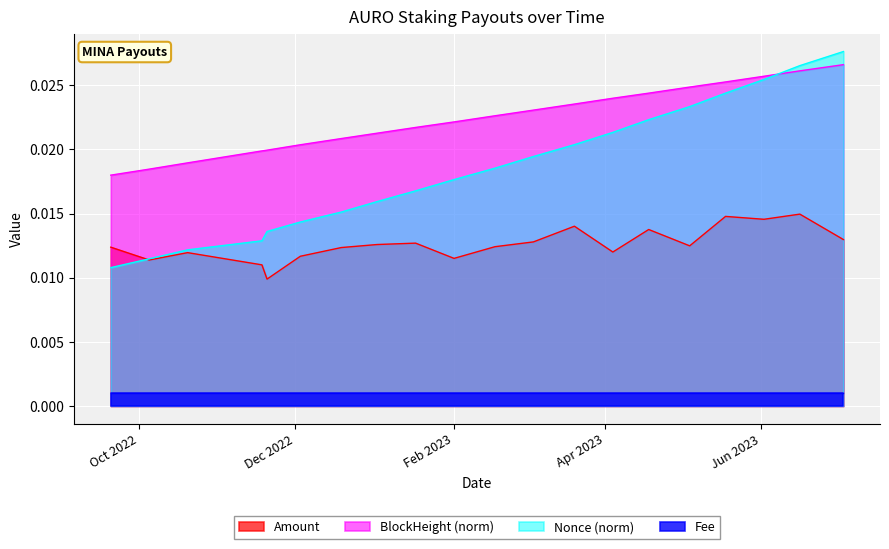

Is the value of Nonce_norm at 2023-06-02 greater than the value of Amount at 2022-11-20?

Yes